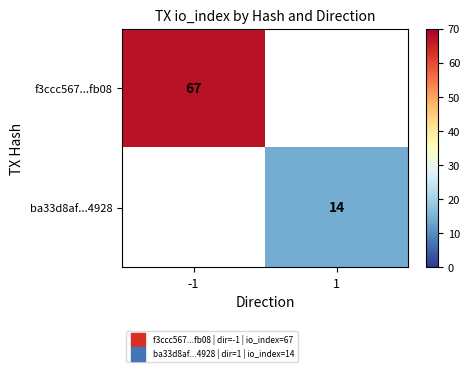

The ba33d8af...4928 series shows 5 at 1. True or false?

False